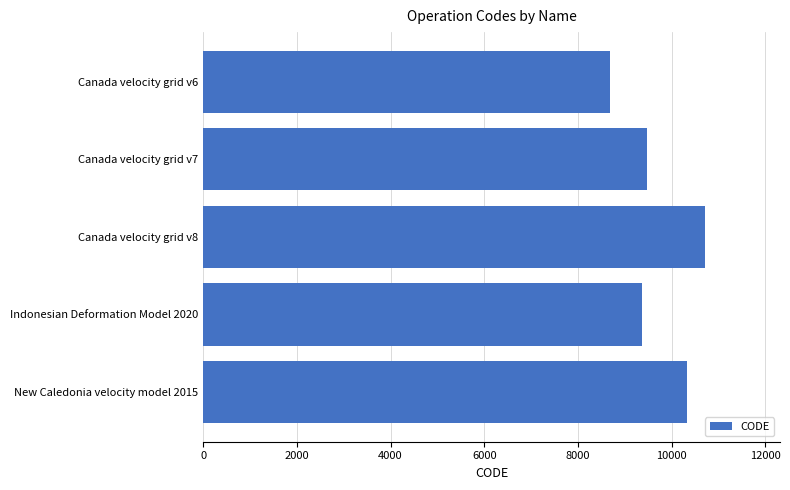

What is the smallest value displayed?

8676